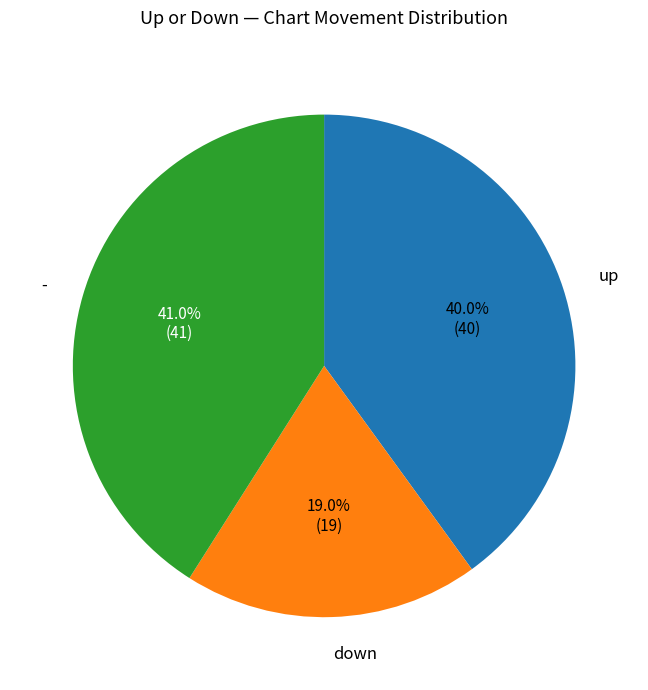

What is the ratio of the value at up to the value at down?

2.1